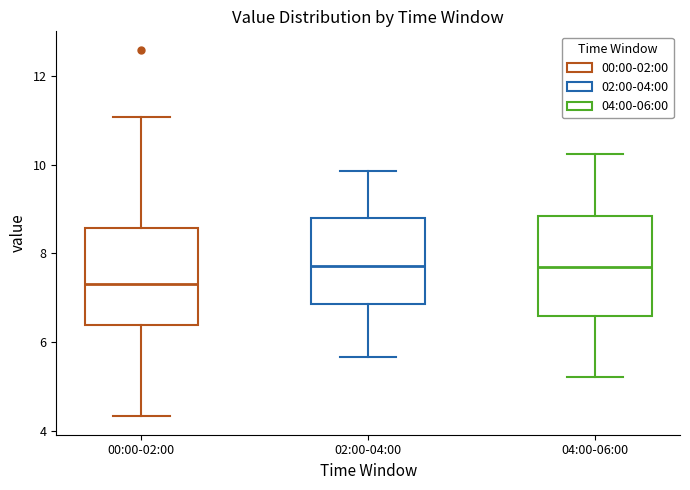

Reading left to right, read every box against the y-axis: the position of its median line, the range the box covers, and the ends of its whiskers. The values are not printed on the chart, so give them approximately, as read against the axis.

00:00-02:00: median 7.4, box 6.4 to 8.6, whiskers 4.4 to 11.0
02:00-04:00: median 7.8, box 6.8 to 8.8, whiskers 5.6 to 9.8
04:00-06:00: median 7.6, box 6.6 to 8.8, whiskers 5.2 to 10.2